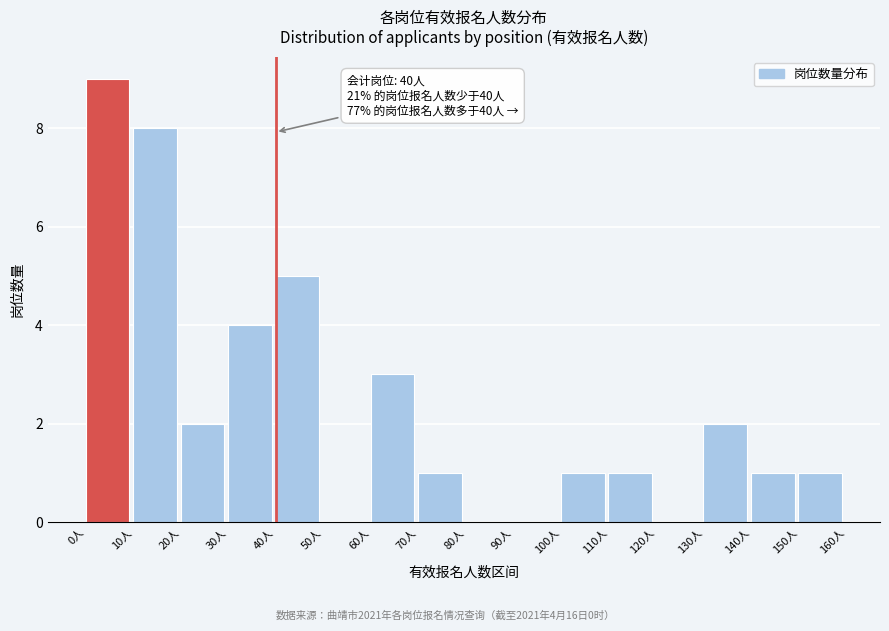

Over which range of the x-axis is the bar tallest?

0 to 10